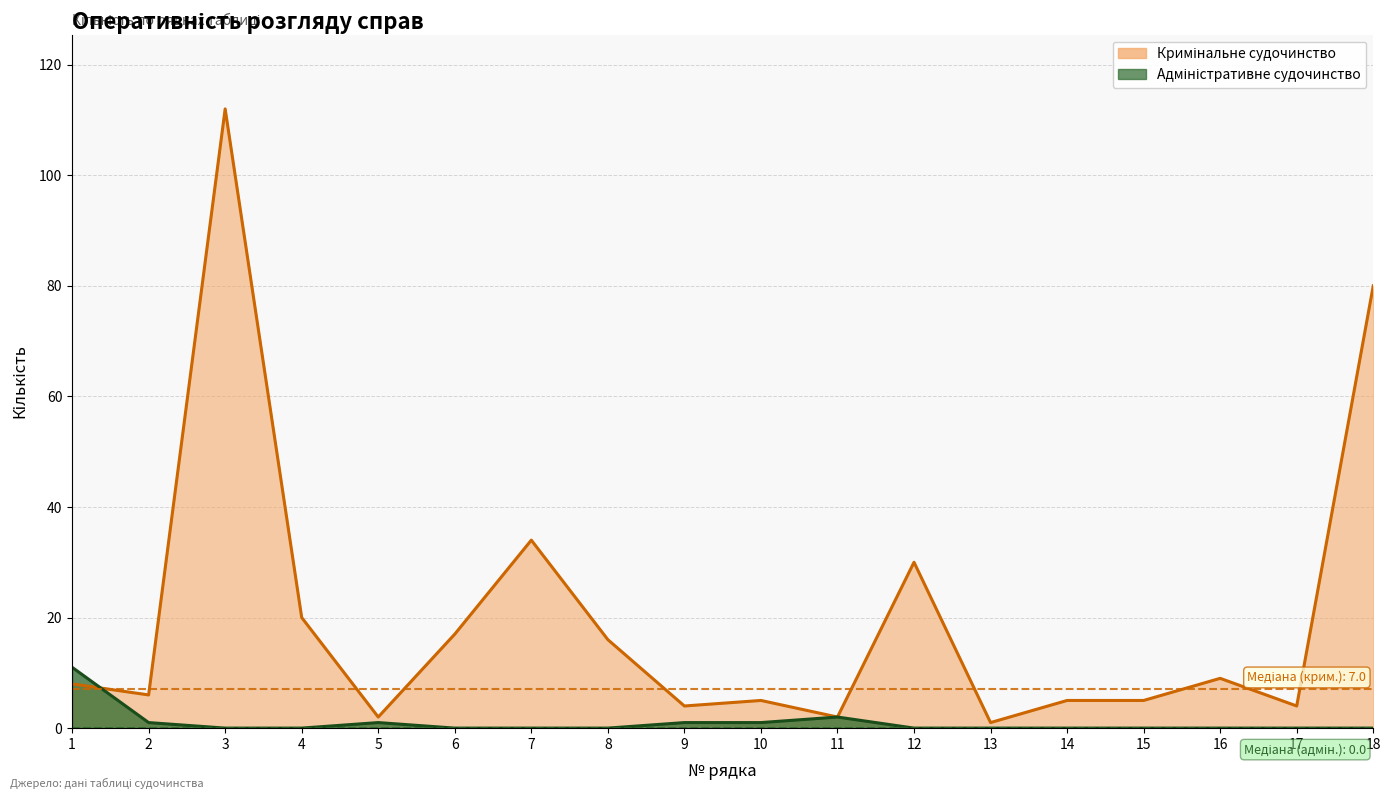

Where is the first local maximum for Адміністративне судочинство?

5